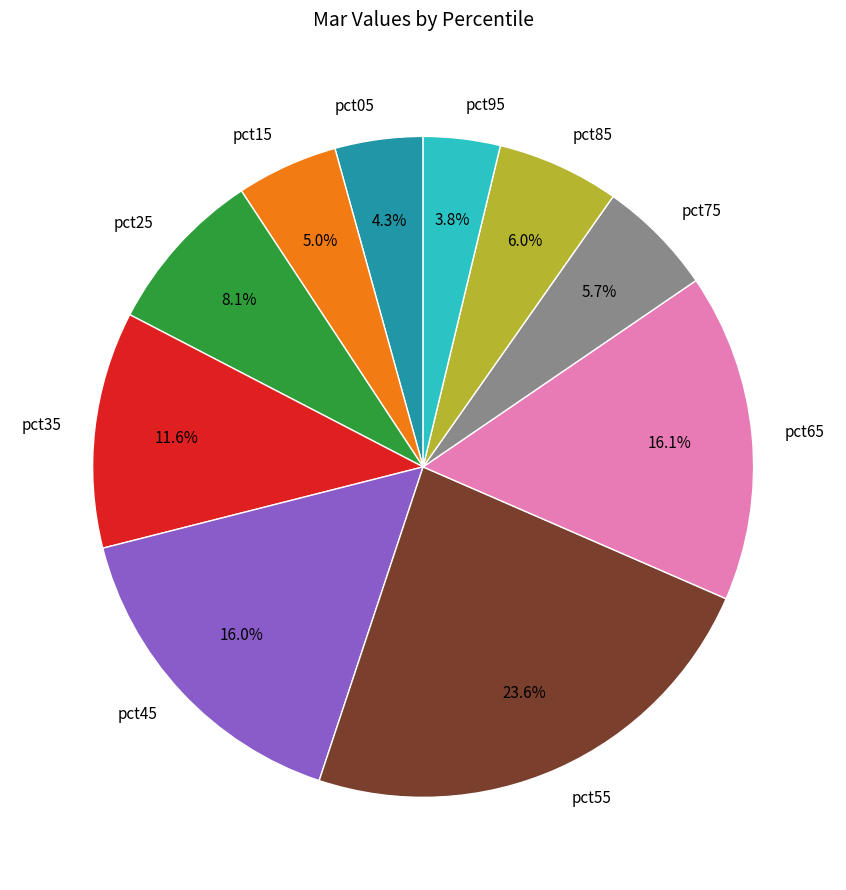

Does pct95 account for over 50% of the chart?

No